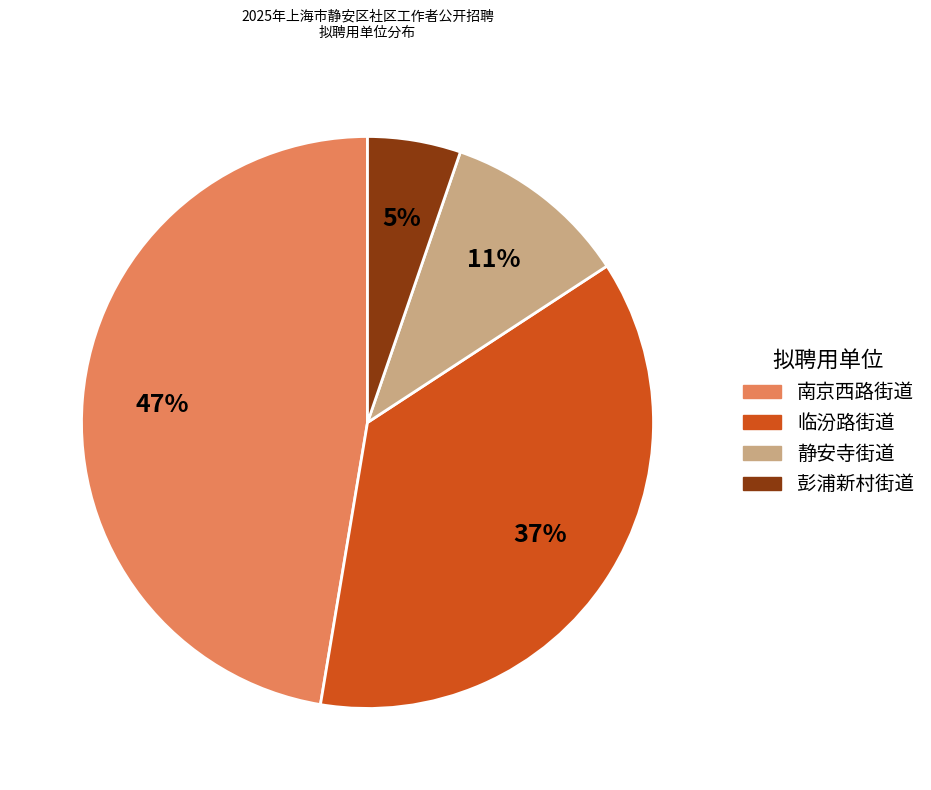

To the nearest percent, what is the average slice percentage?

25%